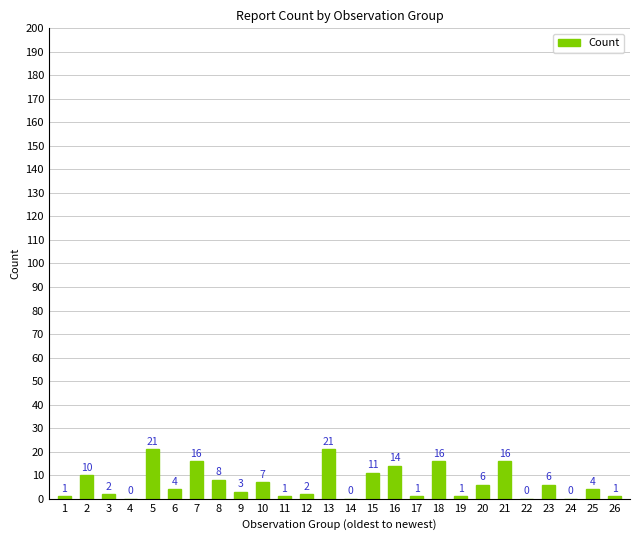

Where does the data first go above 4?

2